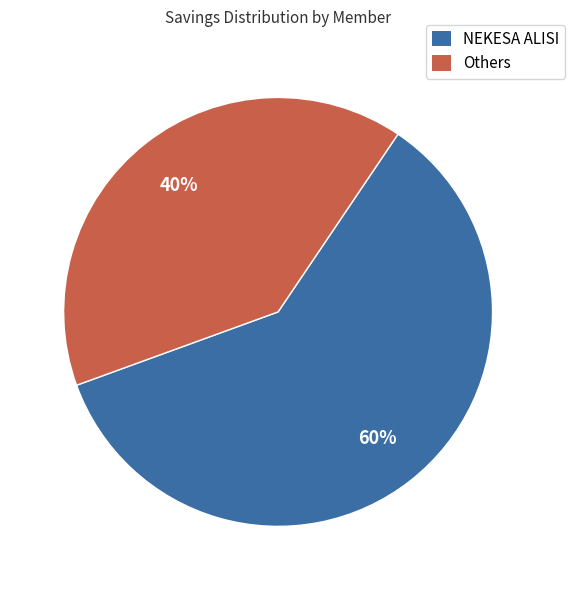

Does any single category account for the majority?

Yes